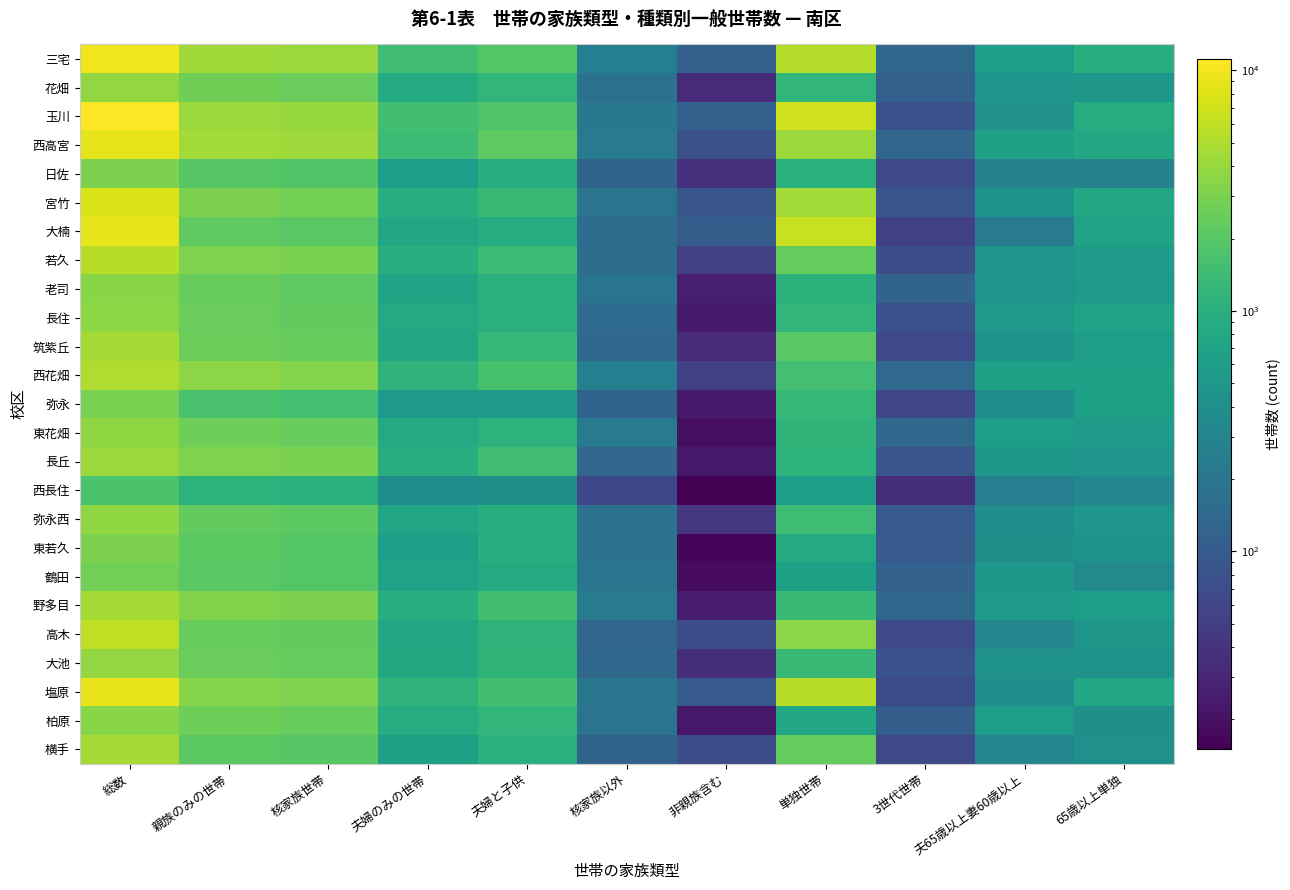

Rank the series at 3世代世帯 from highest to lowest value.

西花畑, 三宅, 野多目, 東花畑, 西高宮, 老司, 鶴田, 花畑, 柏原, 東若久, 弥永西, 宮竹, 長丘, 玉川, 長住, 大池, 若久, 塩原, 日佐, 筑紫丘, 高木, 横手, 弥永, 大楠, 西長住